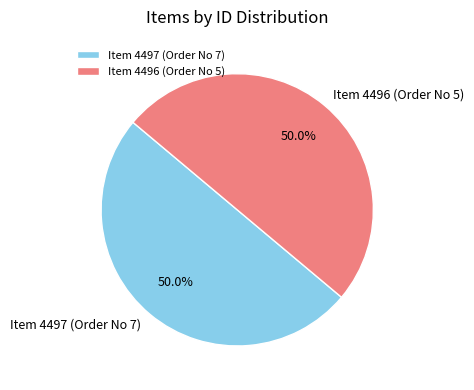

Count the number of slices in the pie.

2